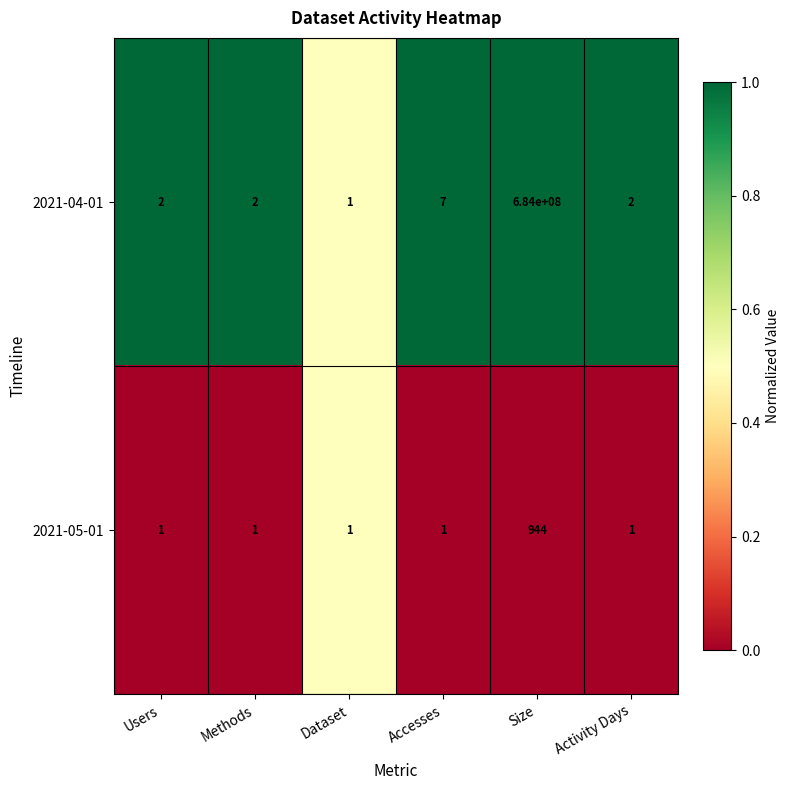

What is the average value of the 2021-05-01 series?

158